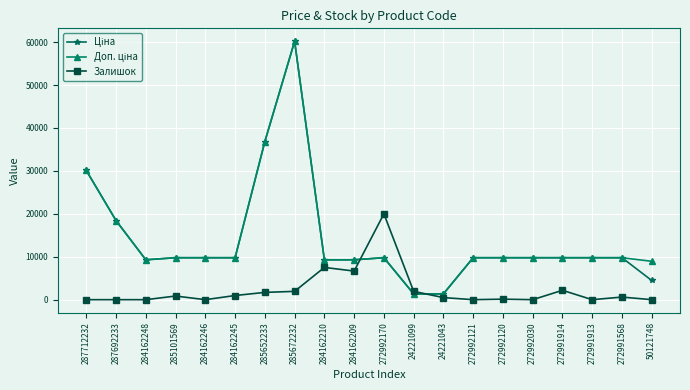

What is the difference between the highest and lowest values at 24221043?

863.2